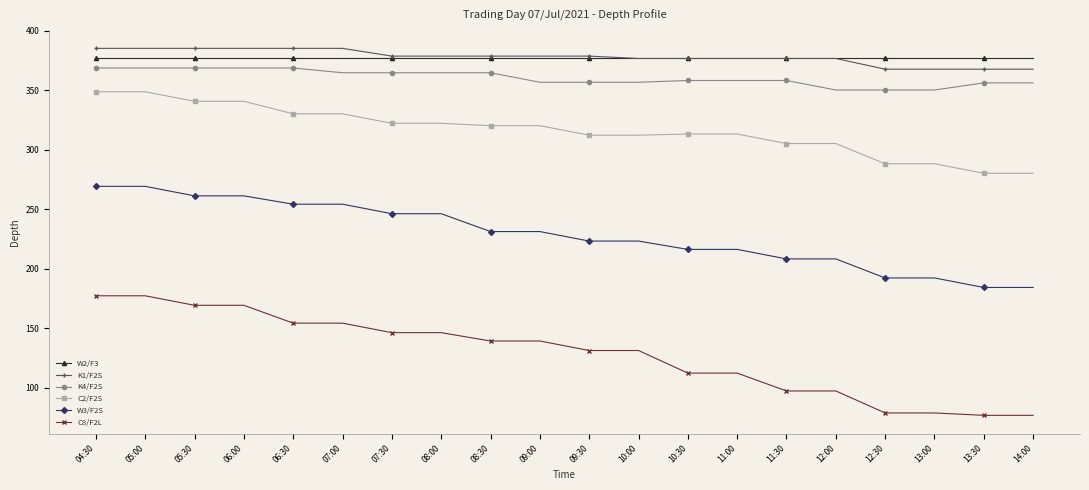

At 05:00, list the series in order from largest to smallest.

K1/F2S, W2/F3, K4/F2S, C2/F2S, W3/F2S, C8/F2L